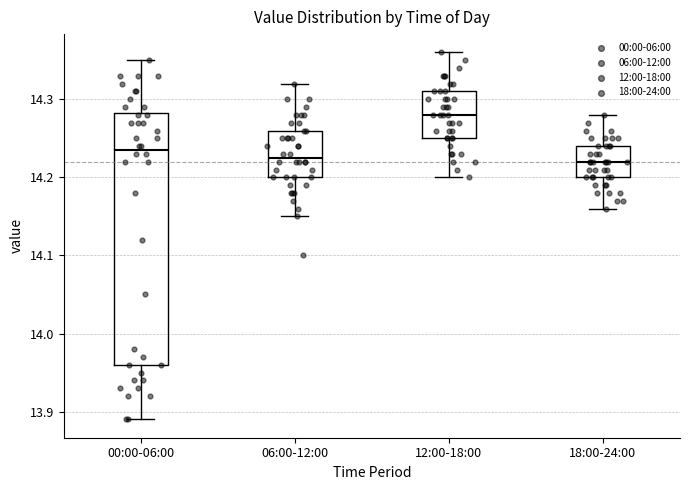

Which box's median line is the highest?

12:00-18:00